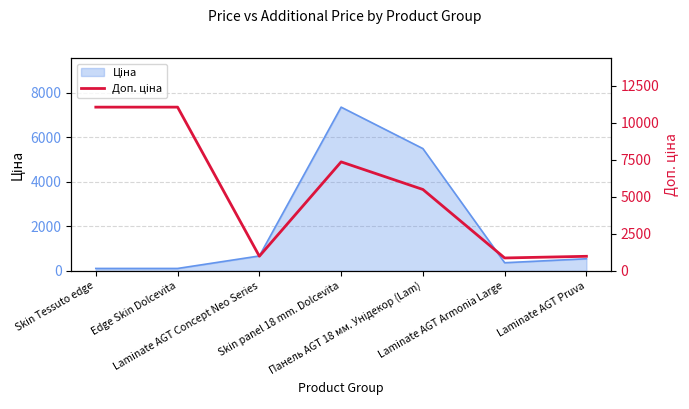

True or false: the data shows 11055.0 at Skin Tessuto edge.

True